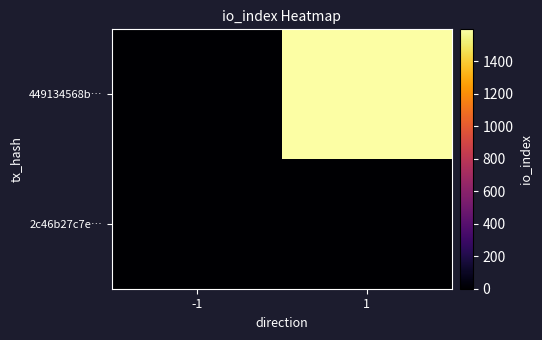

Rank the series by their maximum value, from highest to lowest.

449134568b…, 2c46b27c7e…